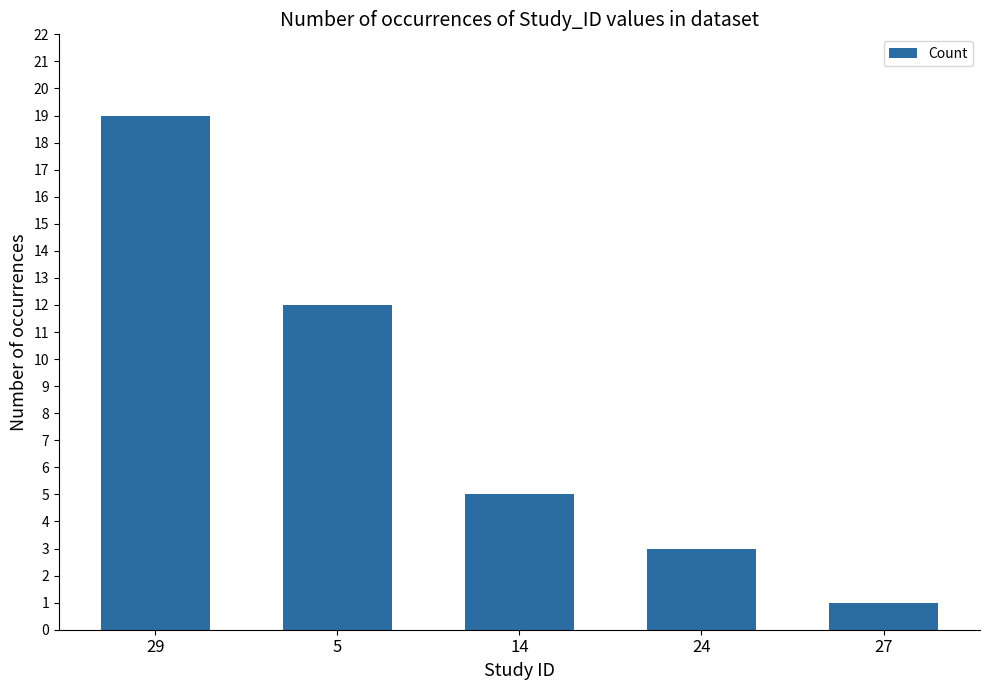

What position from the left is 29?

1